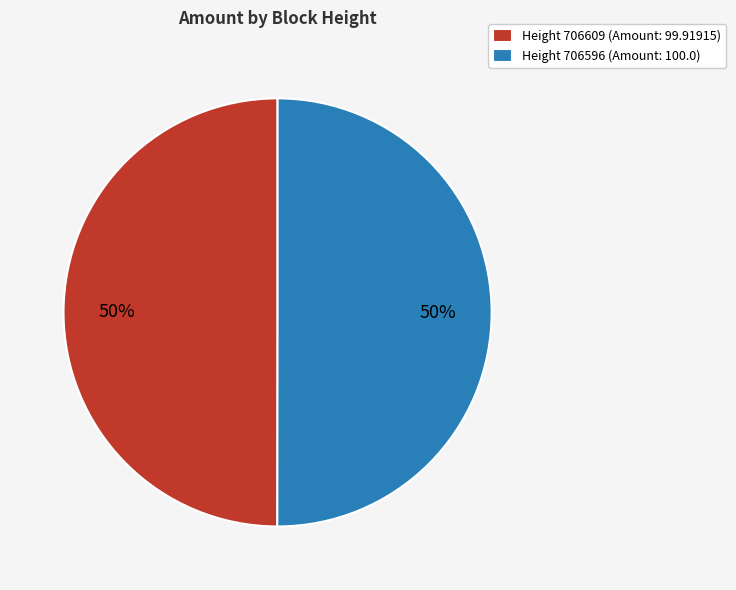

Combined, do Height 706609 (Amount: 99.91915) and Height 706596 (Amount: 100.0) account for over 50%?

Yes